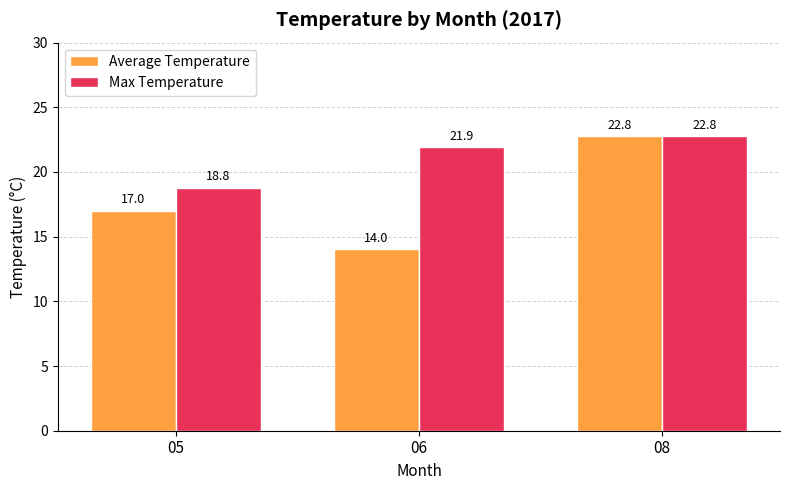

At how many categories does at least one series exceed 17?

3